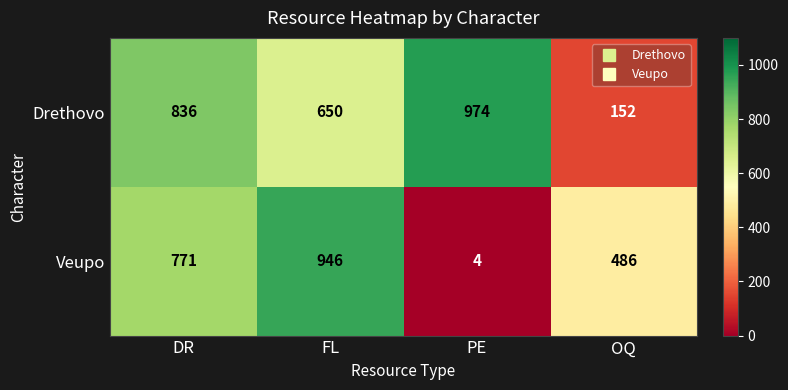

Read the Drethovo value at OQ, to the nearest 100.

200